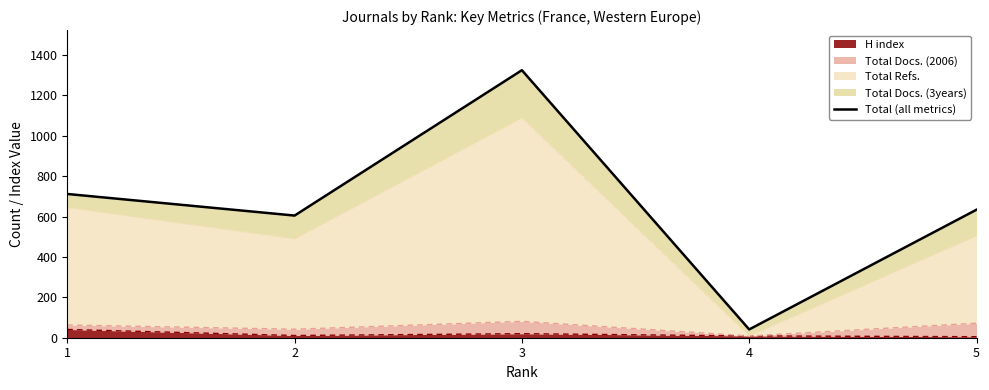

At which label is the value closest to 683?

1